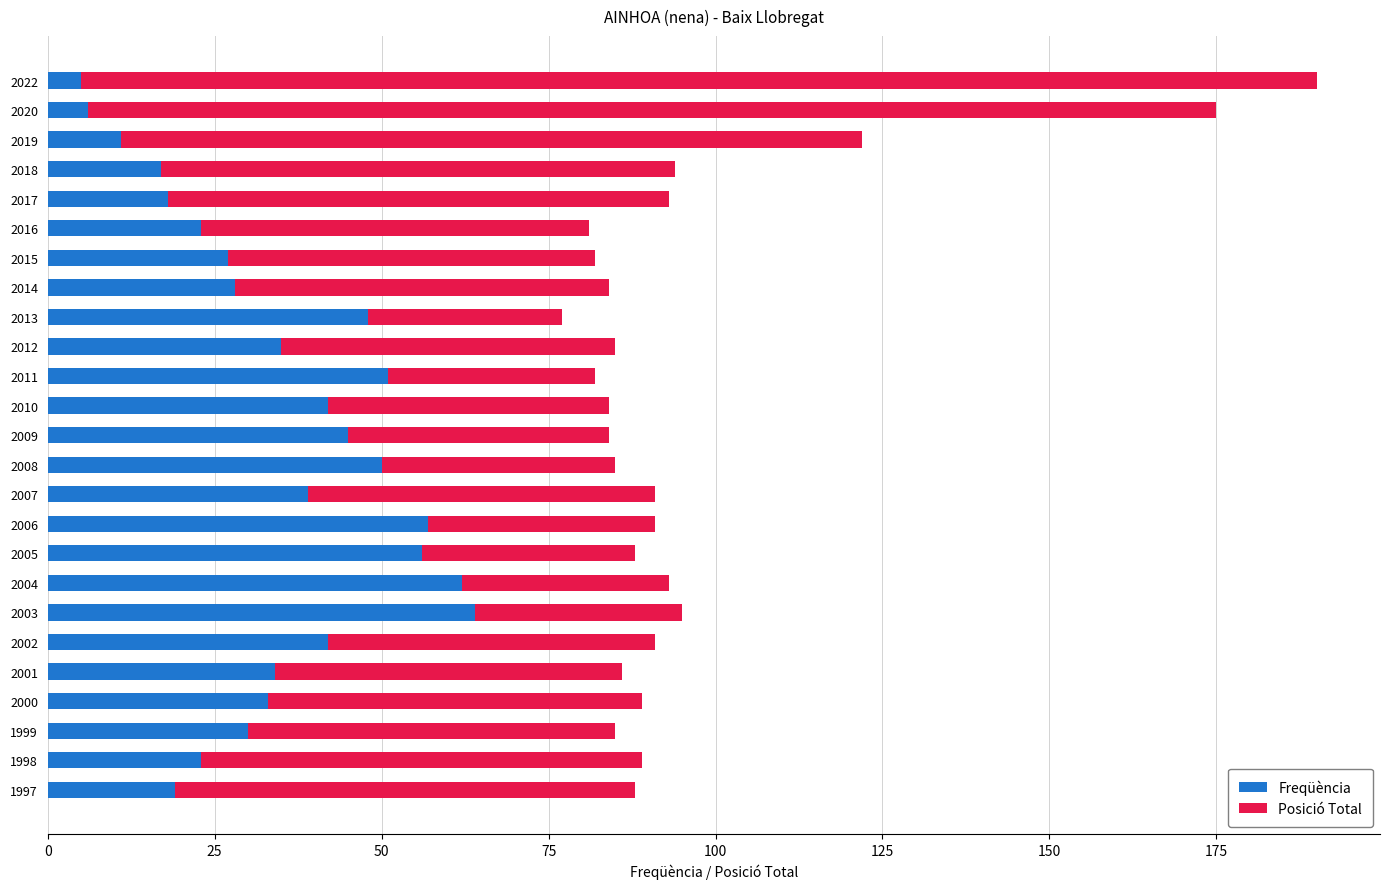

At which category is the sum across all series the highest?

2022